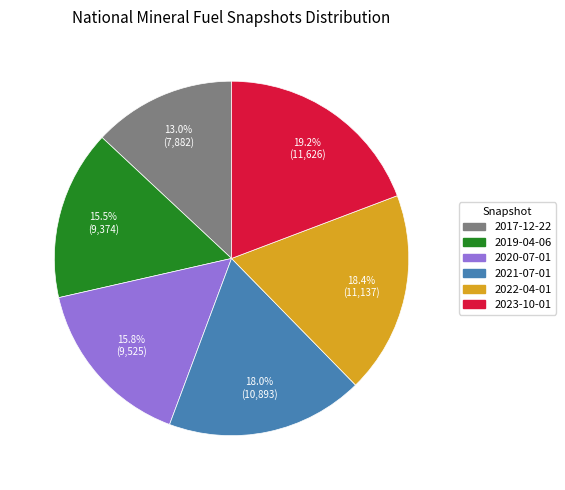

To the nearest percent, what is the average slice percentage?

17%